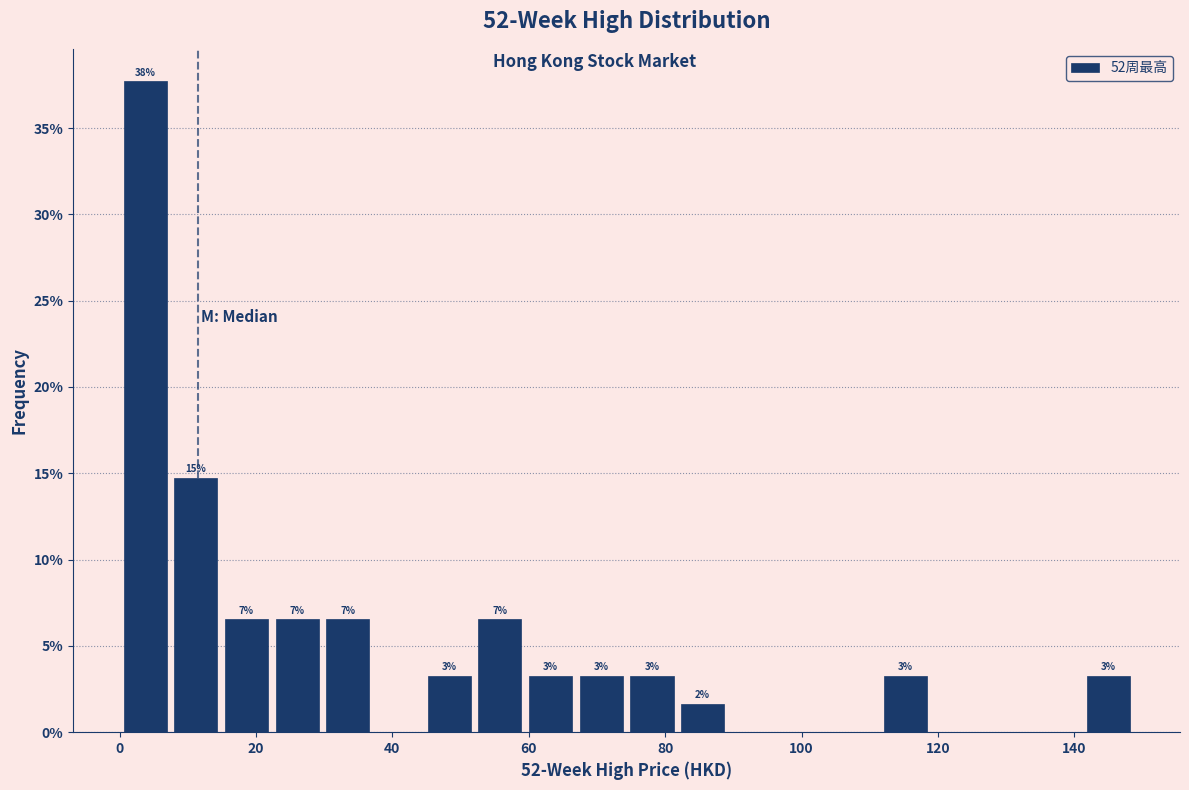

Around what value on the x-axis is the tallest bar? Give the approximate position of its centre, as read against the axis.

4